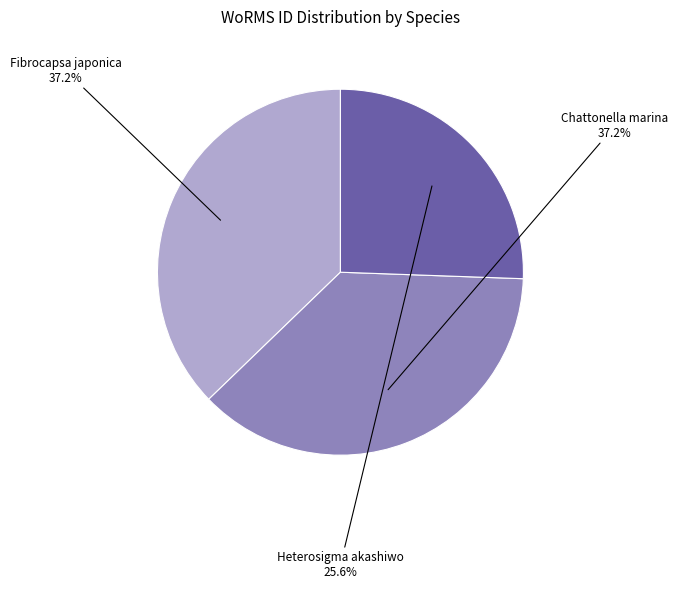

Approximately how many times larger is the value at Chattonella marina compared to Fibrocapsa japonica?

1.0